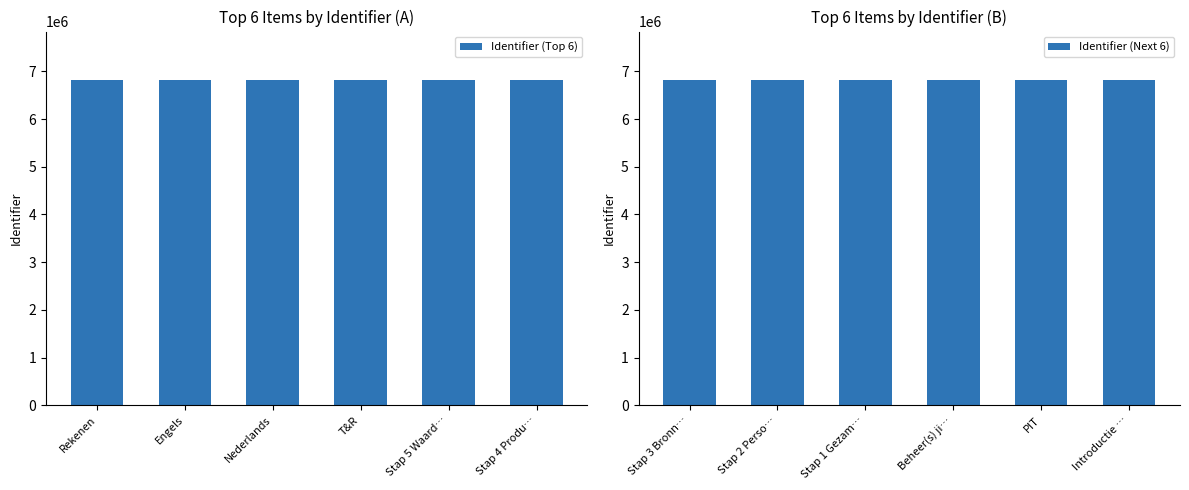

What is the lowest value of the Identifier (Top 6) series?

6811756